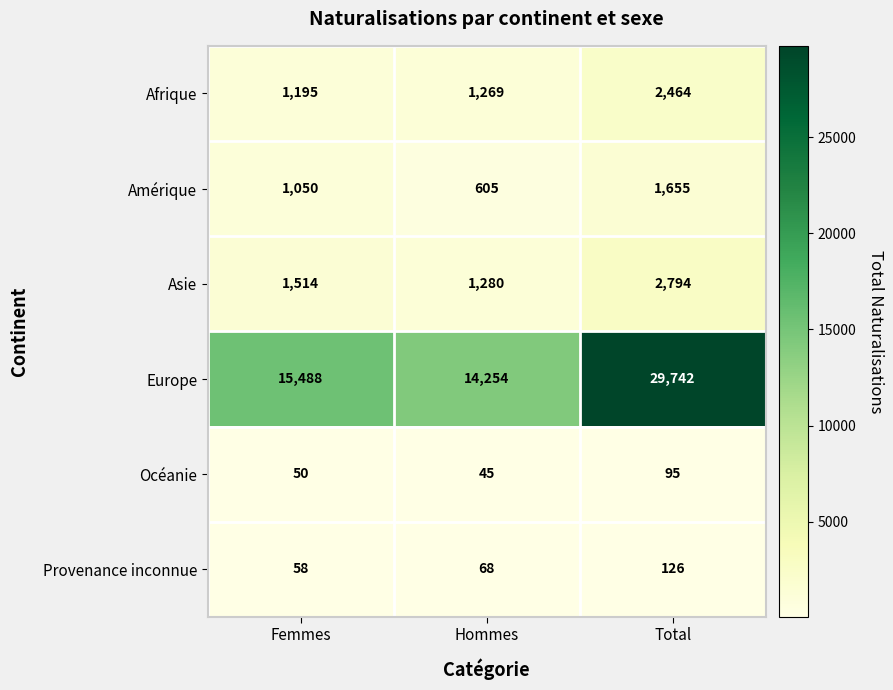

At Hommes, list the series in order from largest to smallest.

Europe, Asie, Afrique, Amérique, Provenance inconnue, Océanie